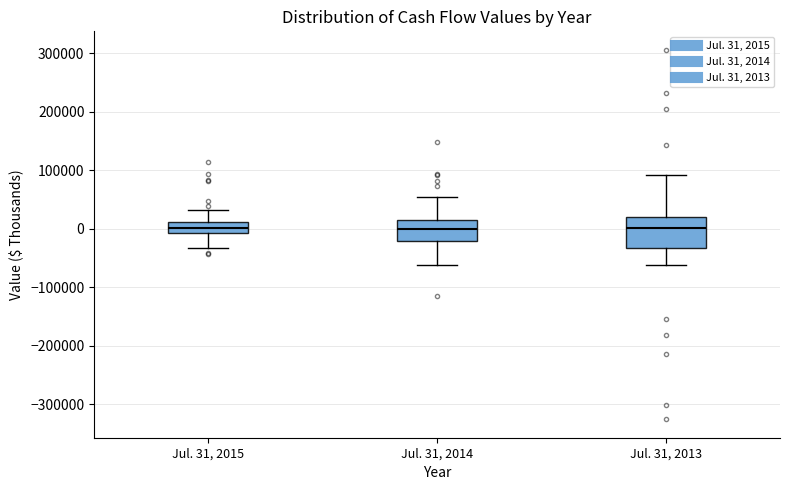

Comparing the boxes themselves (not the whiskers), which one is the tallest?

Jul. 31, 2013